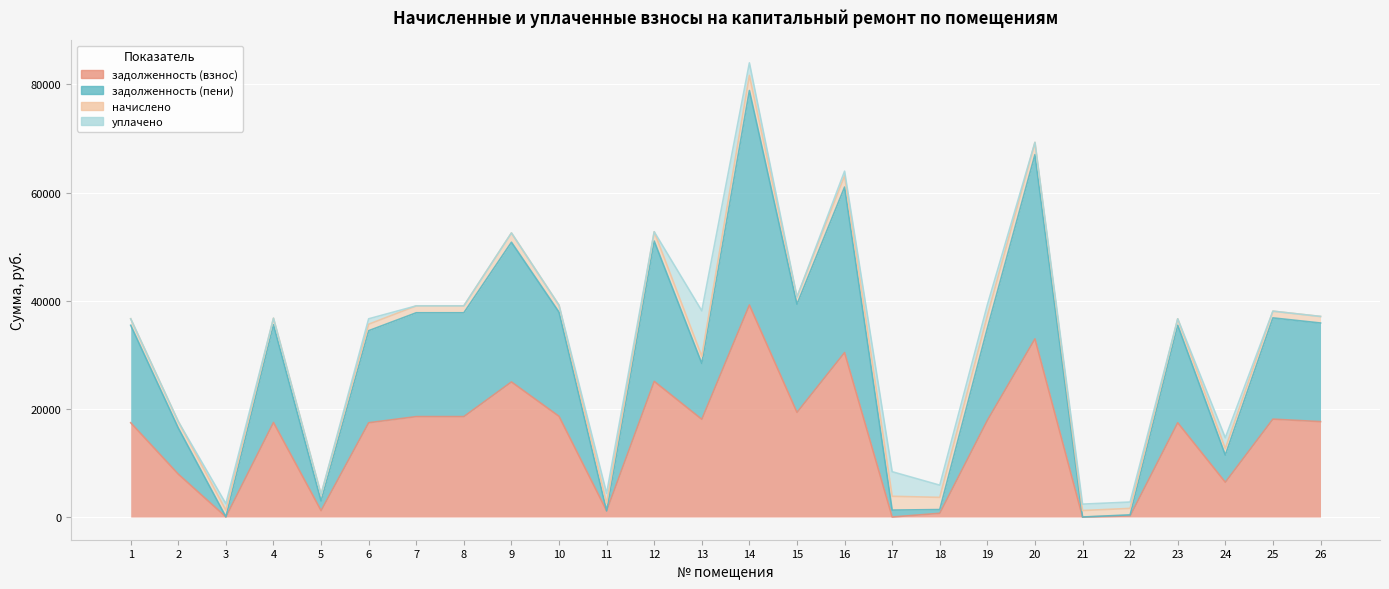

What is the sum of all задолженность (пени) values?

773421.9